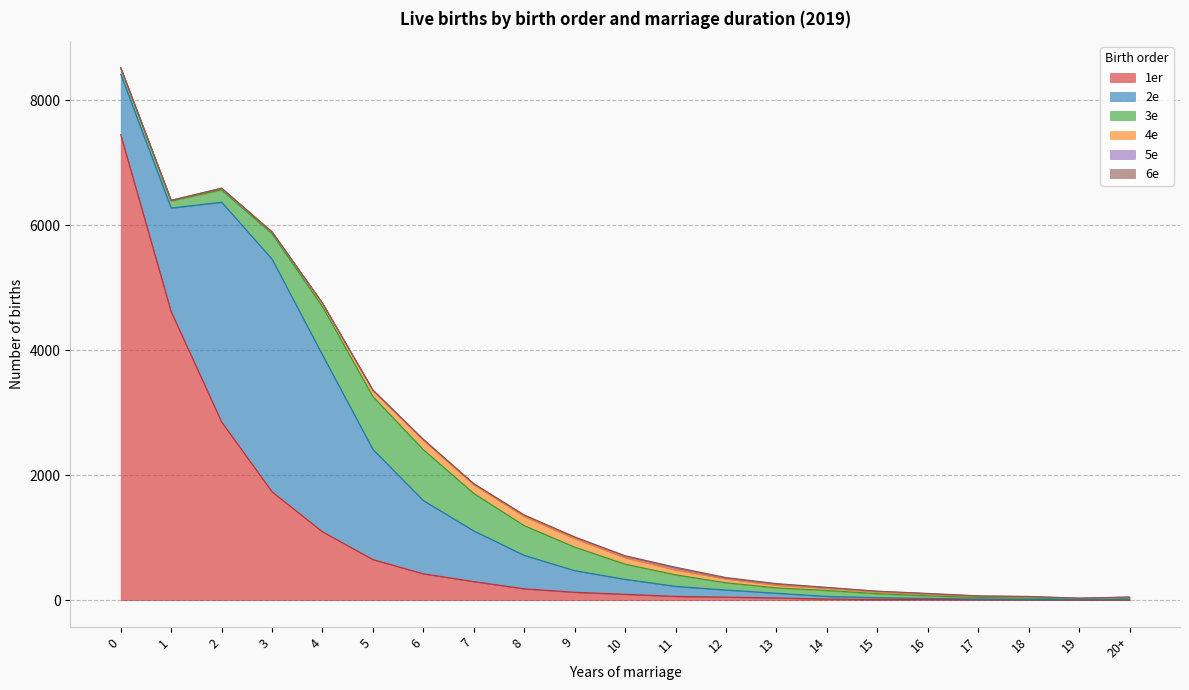

What are all the series names shown in the legend?

1er, 2e, 3e, 4e, 5e, 6e